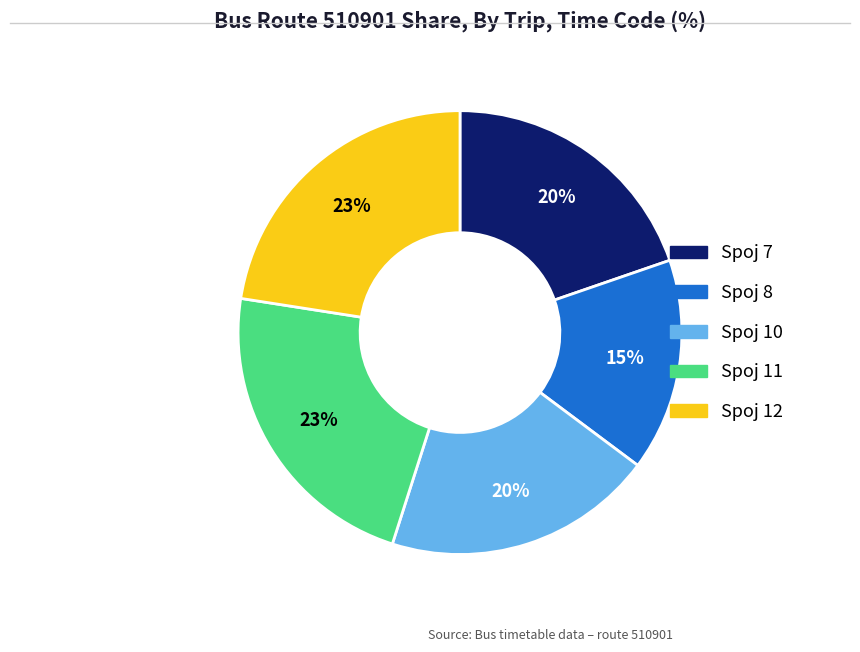

Does any single category account for the majority?

No